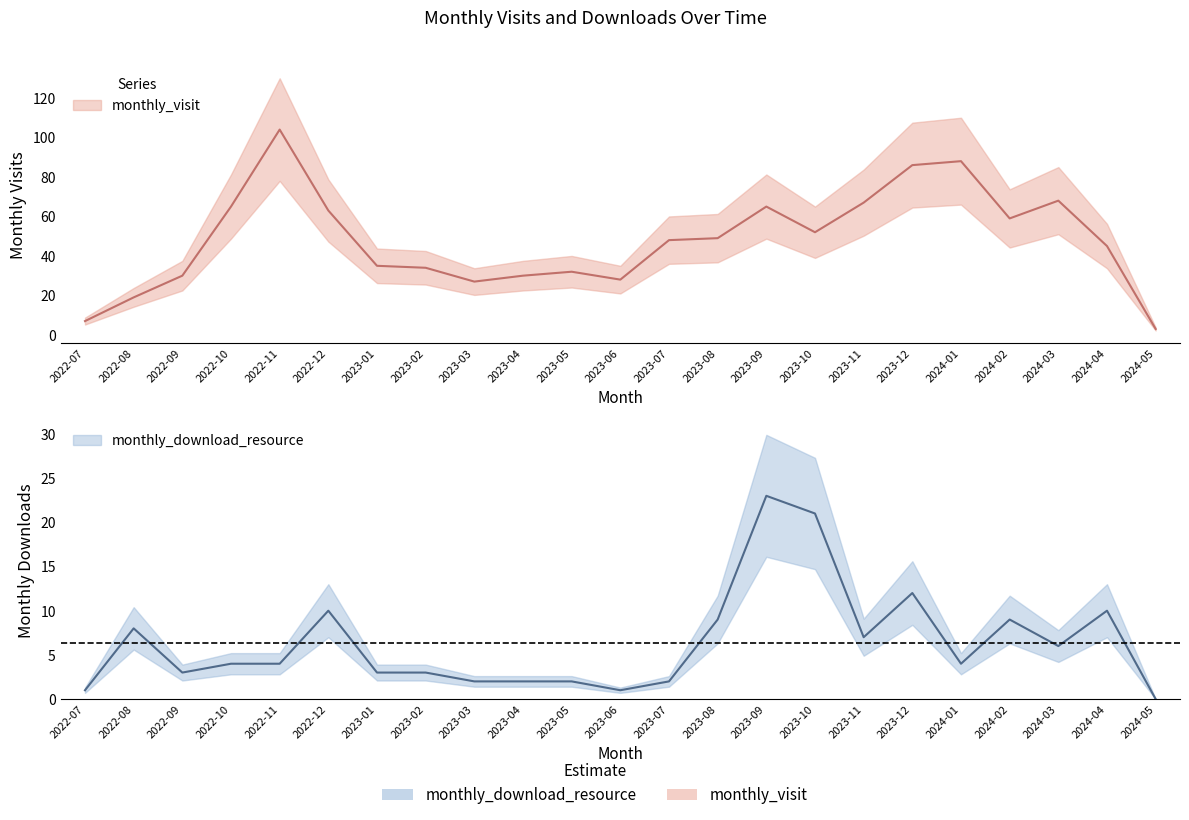

Does the chart have visible grid lines?

No